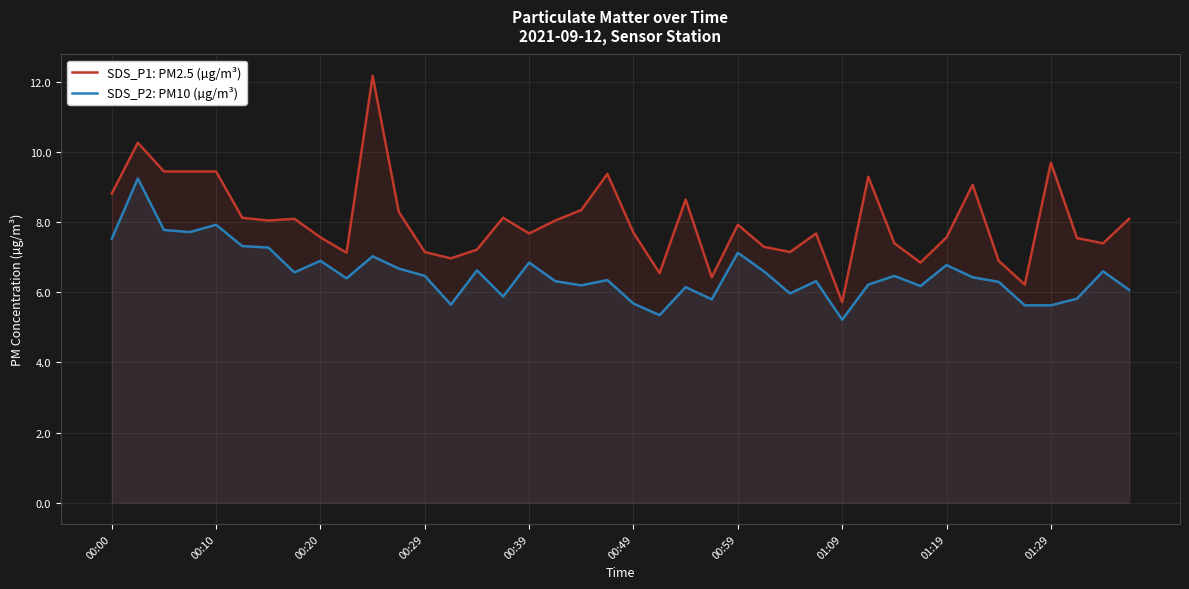

How many lines are shown in the chart?

2